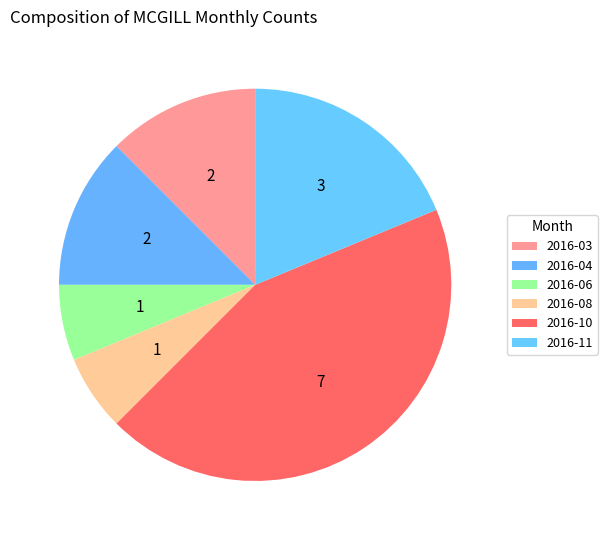

Is it true that 2016-06 is 6% of the pie?

True